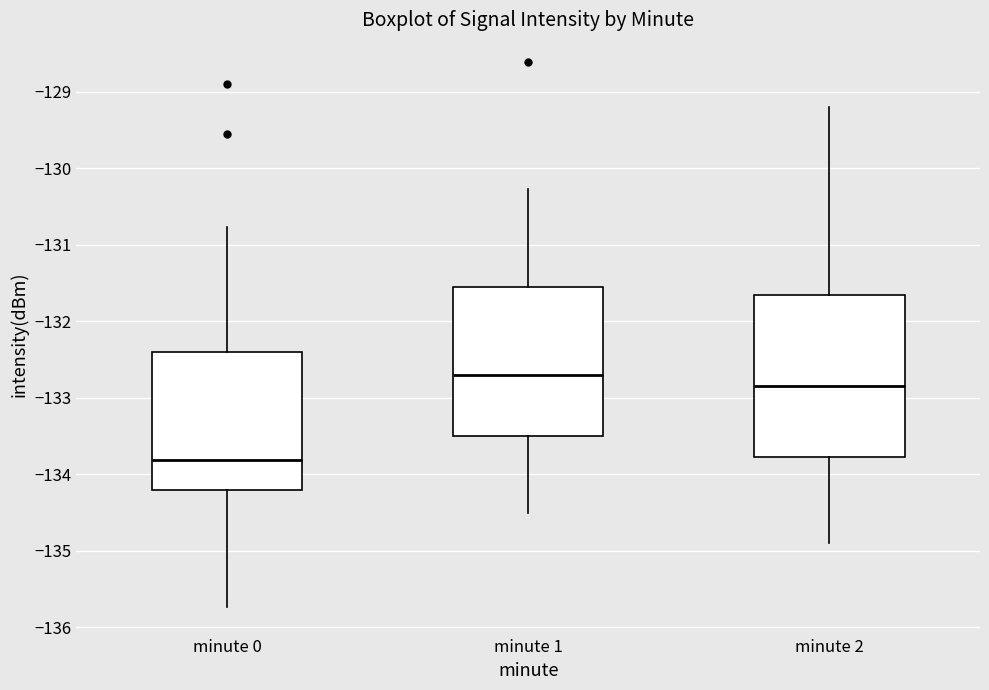

Reading left to right, transcribe this box plot: for each box, give where its median line is, the range the box spans, and where its two whiskers end, as read against the y-axis. The values are not printed on the chart, so give them approximately, as read against the axis.

minute 0: median -133.8, box -134.2 to -132.4, whiskers -135.7 to -130.8
minute 1: median -132.7, box -133.5 to -131.5, whiskers -134.5 to -130.3
minute 2: median -132.8, box -133.8 to -131.6, whiskers -134.9 to -129.2